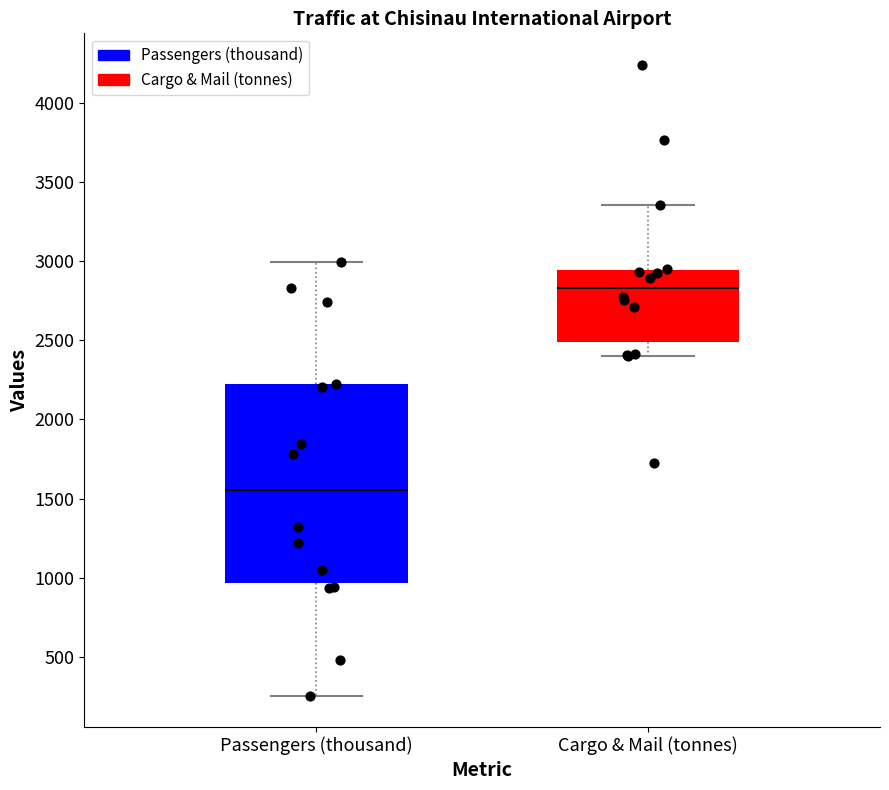

Which box is the tallest, from its lower edge to its upper edge?

Passengers (thousand)